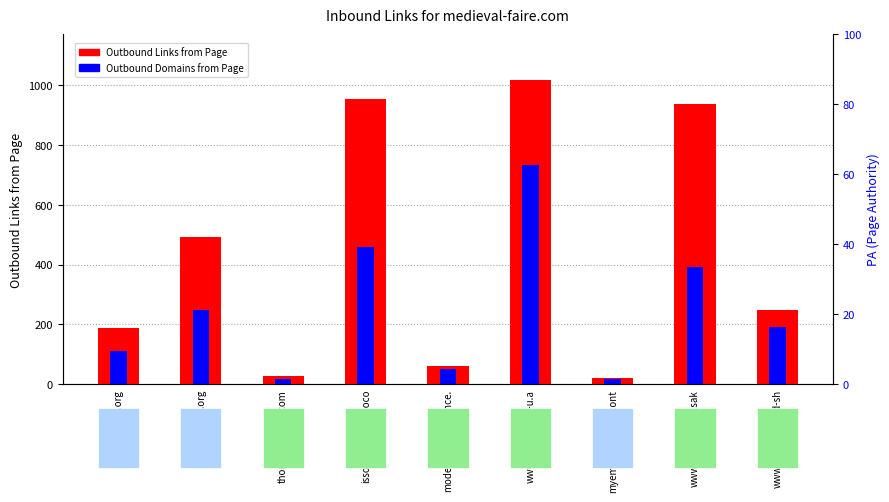

List the series in order of their overall mean, lowest first.

Outbound Domains from Page, Outbound Links from Page